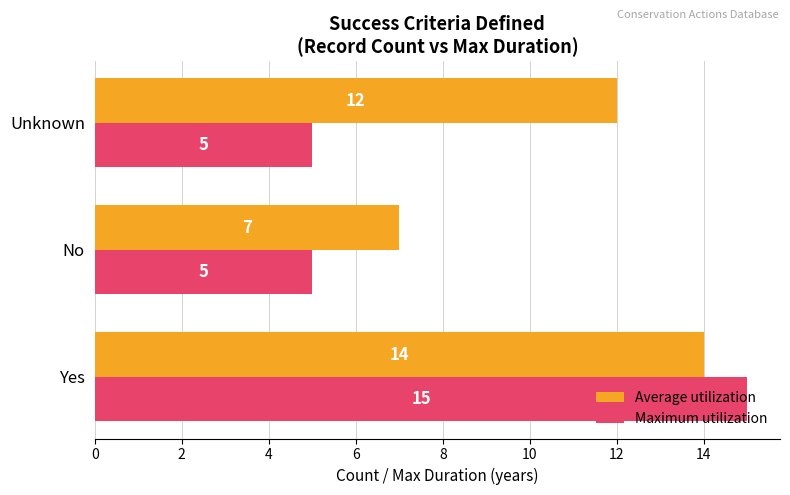

Rank the series by their average value, from highest to lowest.

Average utilization, Maximum utilization